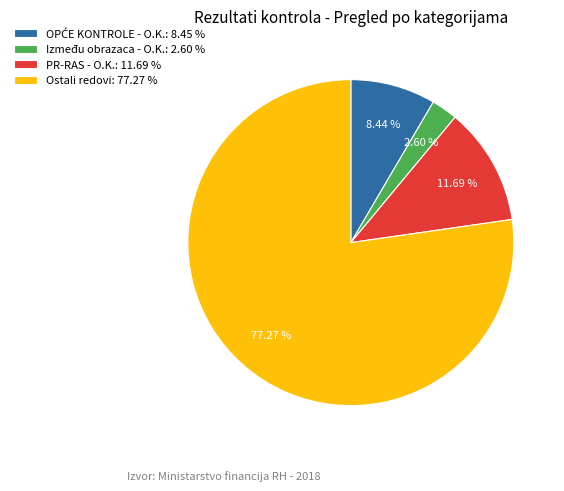

To the nearest percent, what is the average slice percentage?

25%